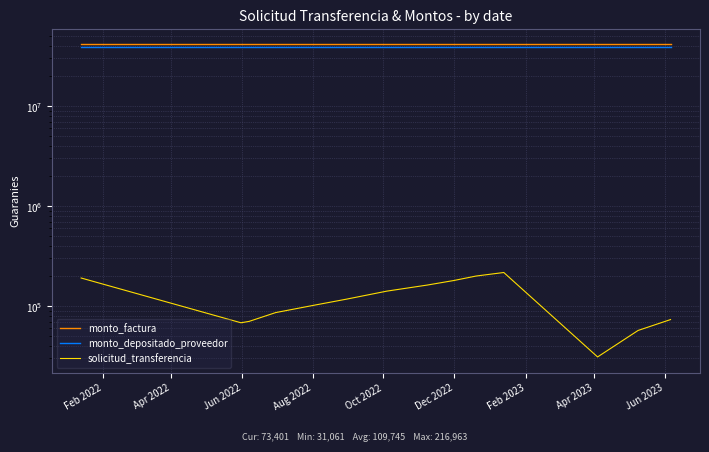

What is the difference between the highest and lowest values at Apr 2023?

41222643